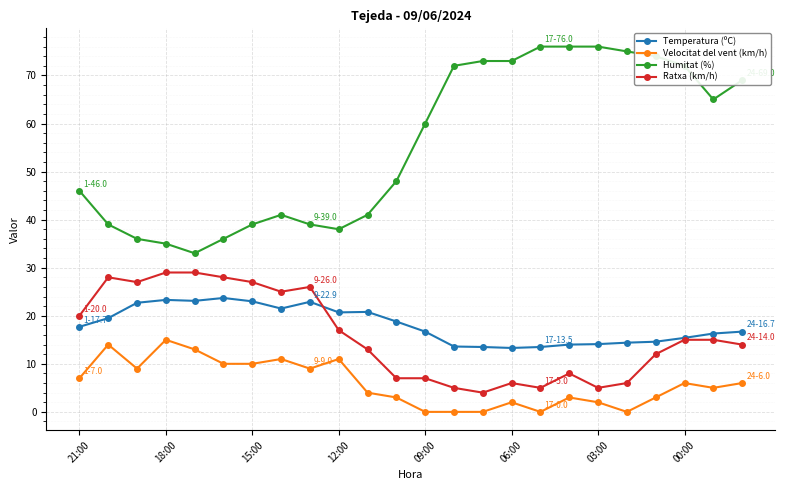

What is the difference between the second highest and minimum values in the Velocitat del vent (km/h) series?

14.0